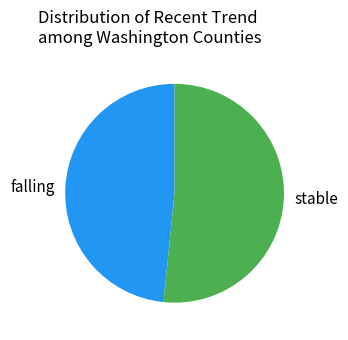

Rank the categories by value from highest to lowest.

stable, falling